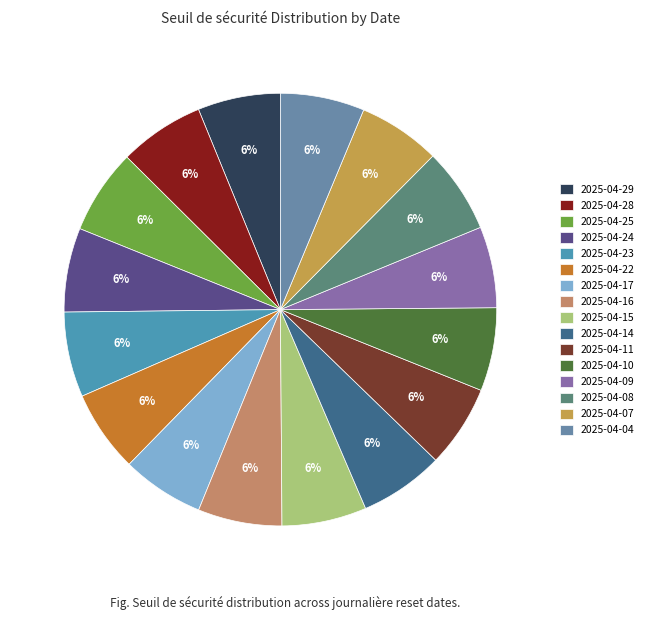

Is it true that 2025-04-08 is 6% of the pie?

True